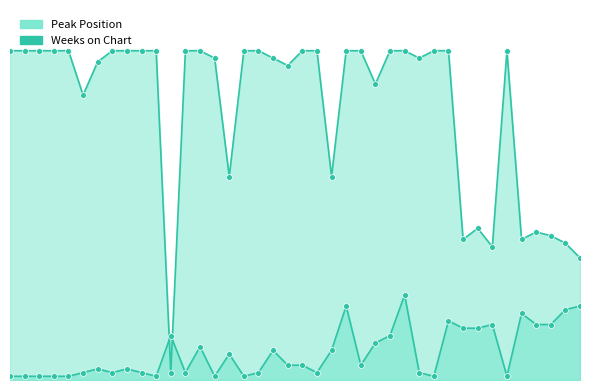

Is the value of Weeks on Chart at 1 greater than the value of Peak Position at 39?

Yes